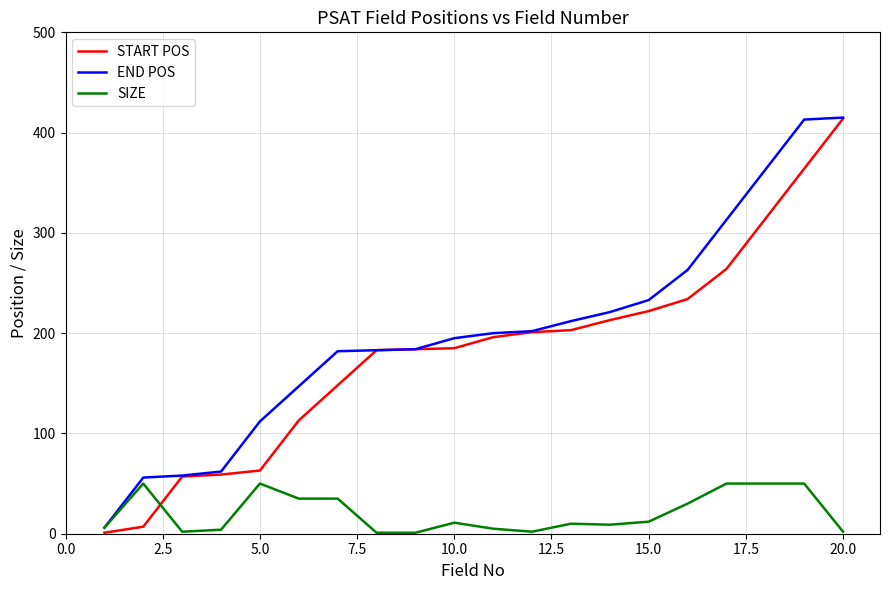

Which series has the widest spread of values?

START POS